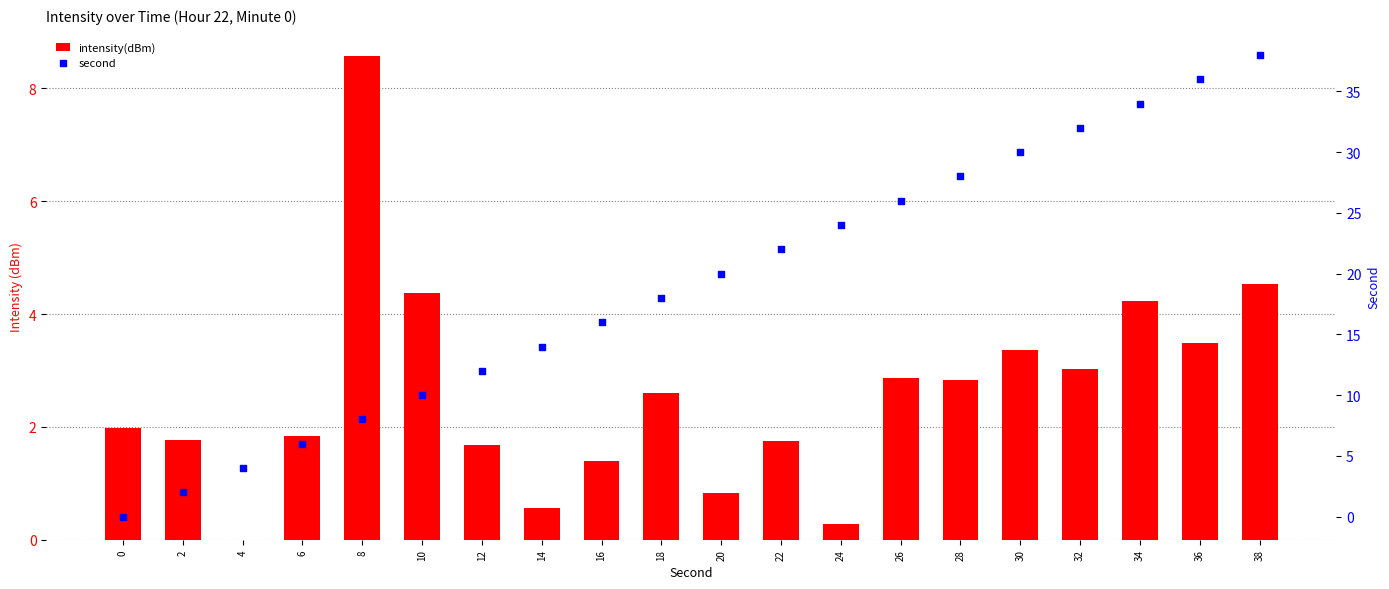

Is the value of intensity(dBm) at 10 greater than the value of second at 28?

No